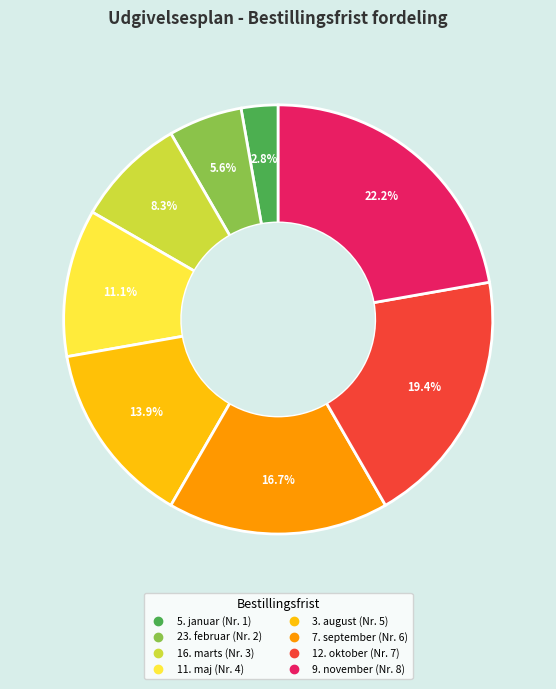

How many slices are in this pie chart?

8